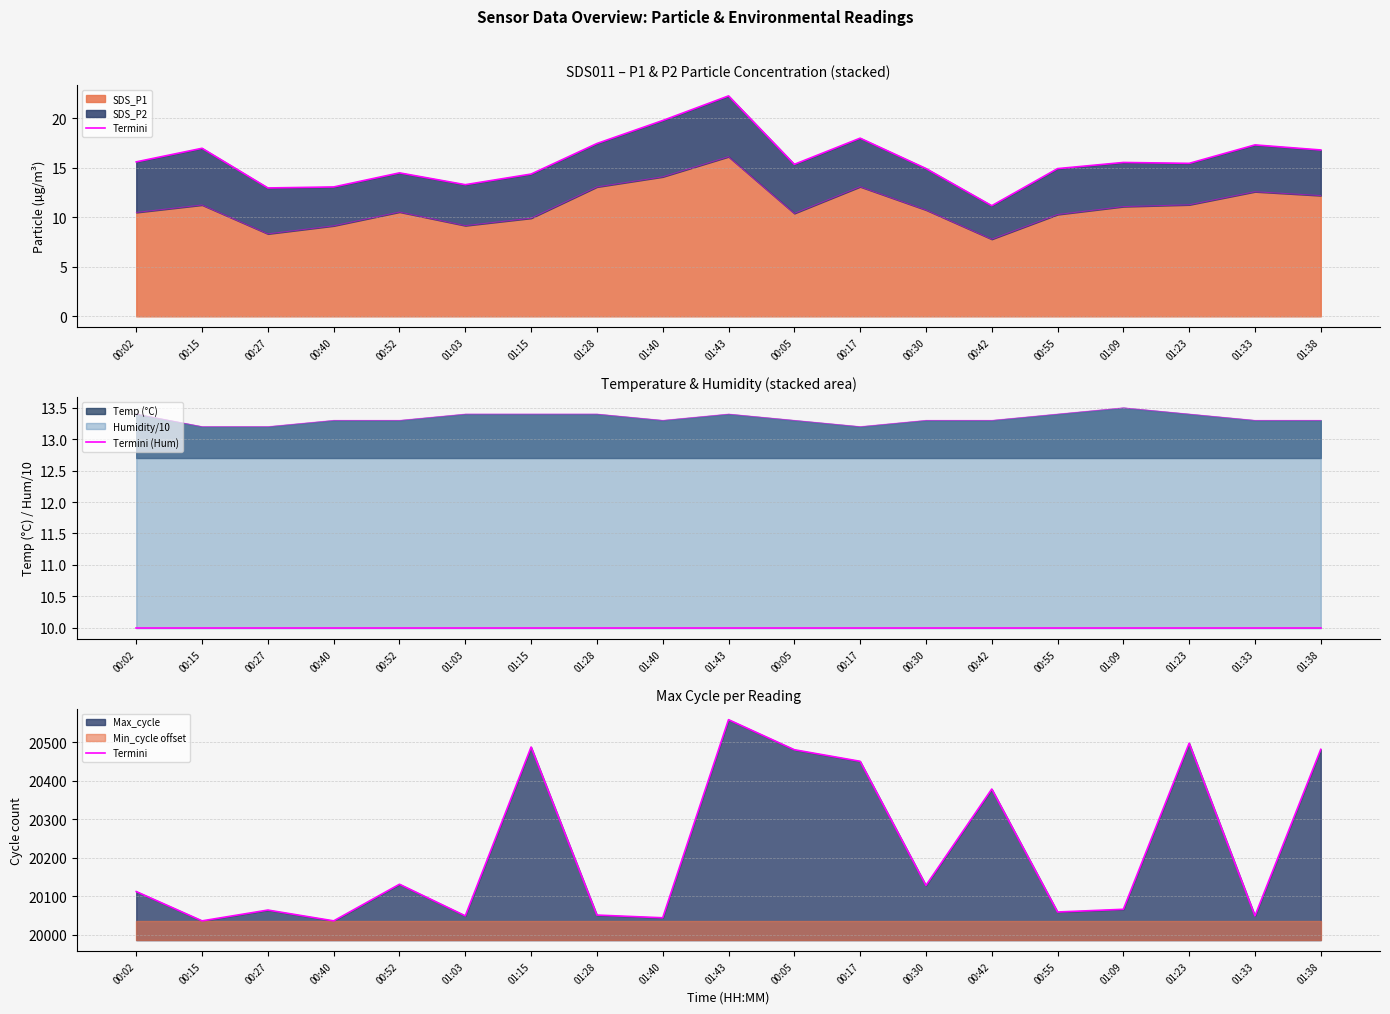

What is the spread (max minus min) of values at 00:17?

20440.0